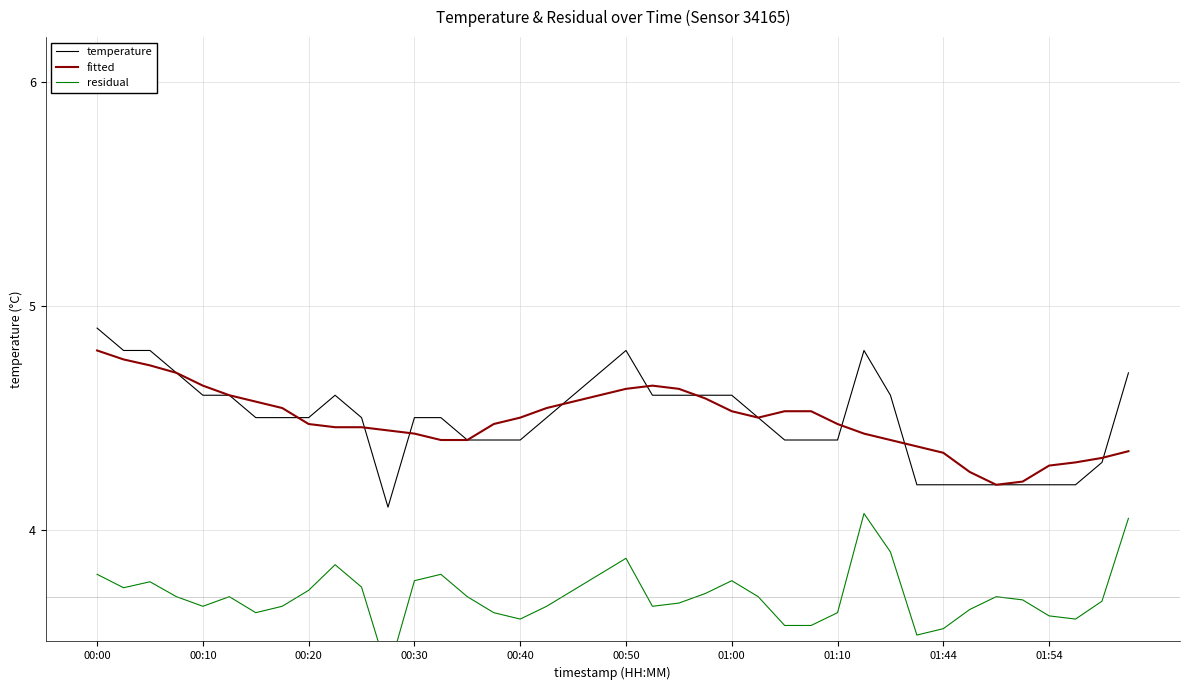

What is the total value across all series at 23?

12.9